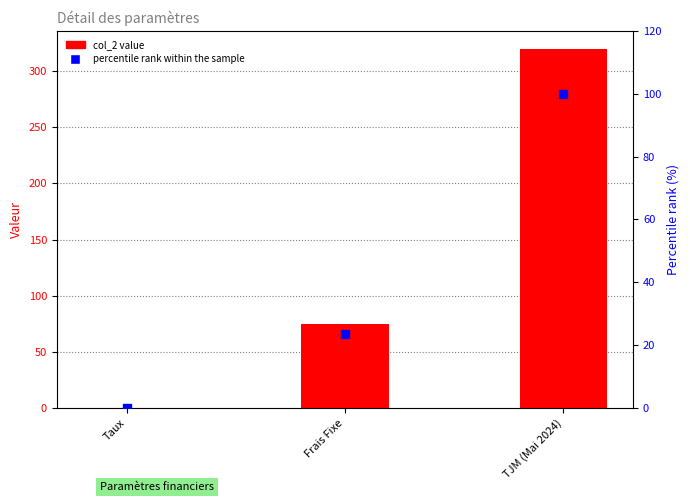

Which series contains the highest Y value?

col_2